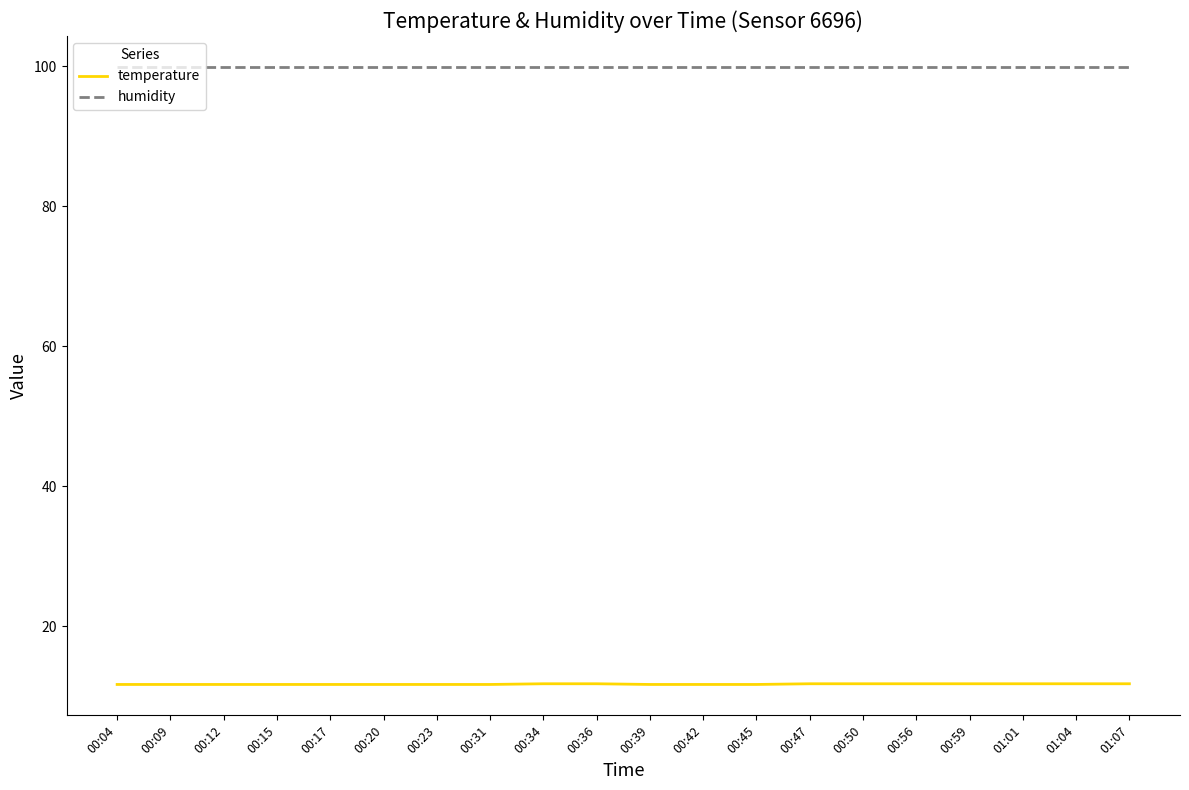

What is the approximate value of temperature at 01:01?

11.8